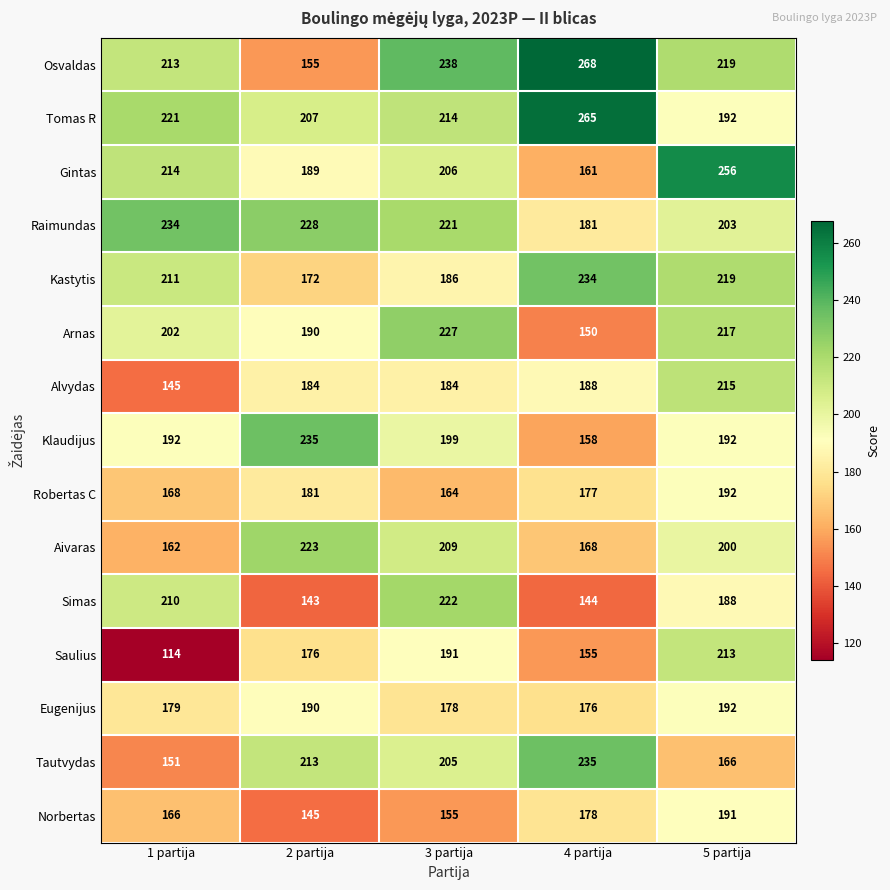

What is the maximum value for Norbertas?

191